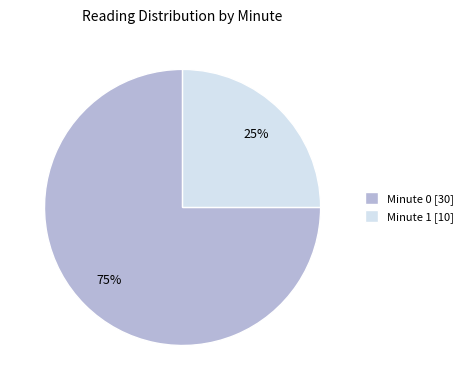

Is the sum of Minute 0 [30] and Minute 1 [10] greater than half?

Yes